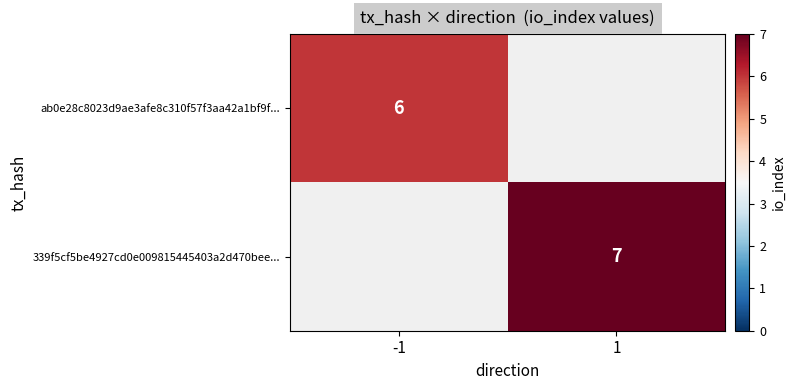

The value of ab0e28c8023d9ae3afe8c310f57f3aa42a1bf9f... at -1 is 6. True or false?

True